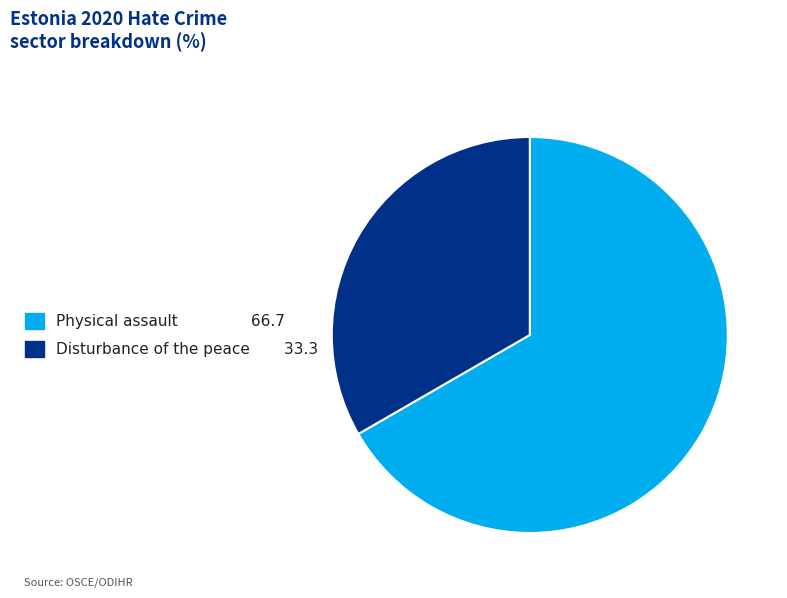

Rank the categories by value from highest to lowest.

Physical assault, Disturbance of the peace